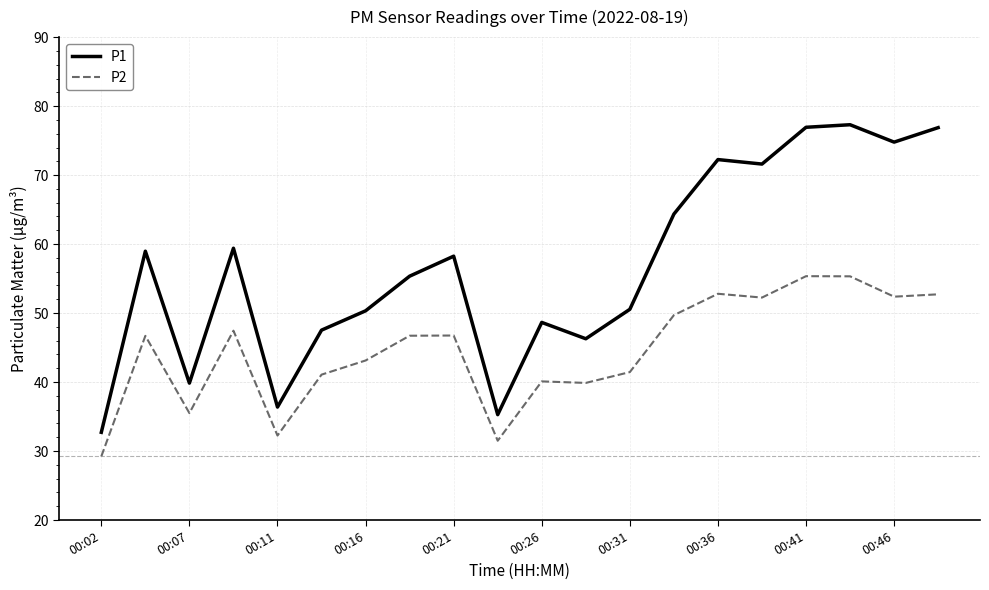

Count the number of data series in this chart.

2